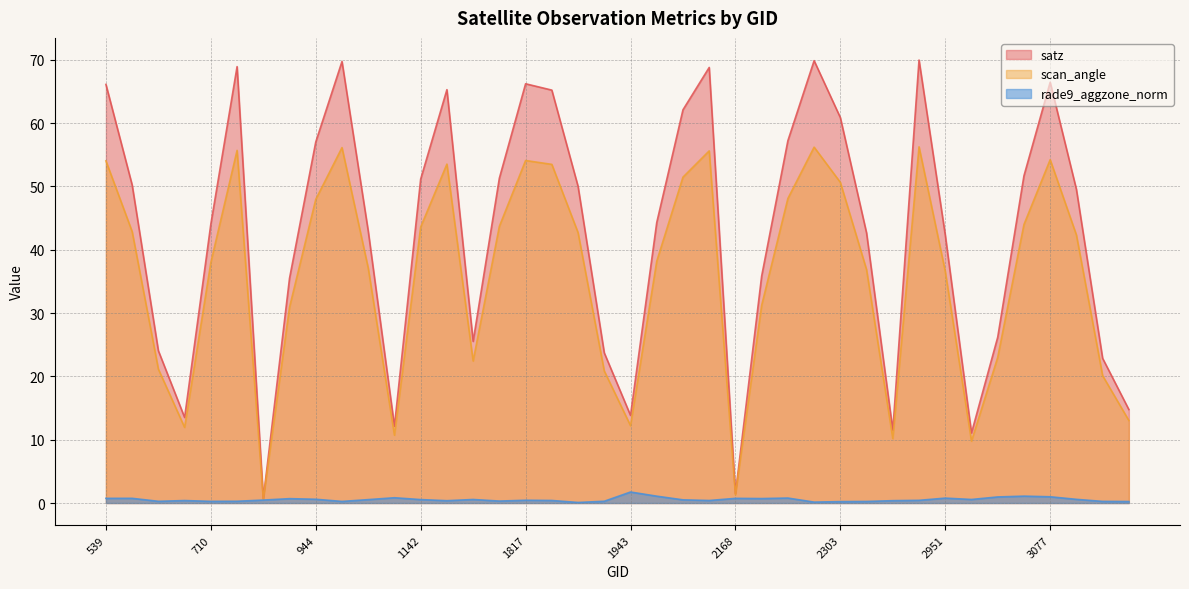

The scan_angle series shows 43.6 at 1142. True or false?

True